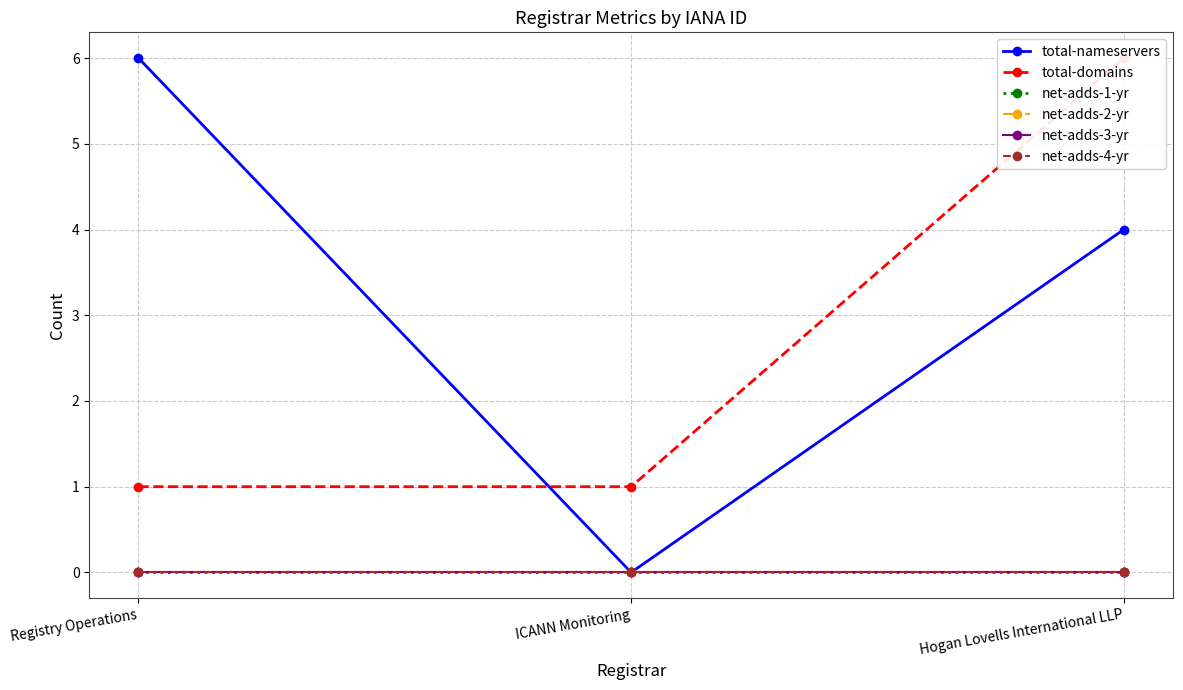

Between ICANN Monitoring and Hogan Lovells International LLP, which series saw the biggest shift?

total-domains